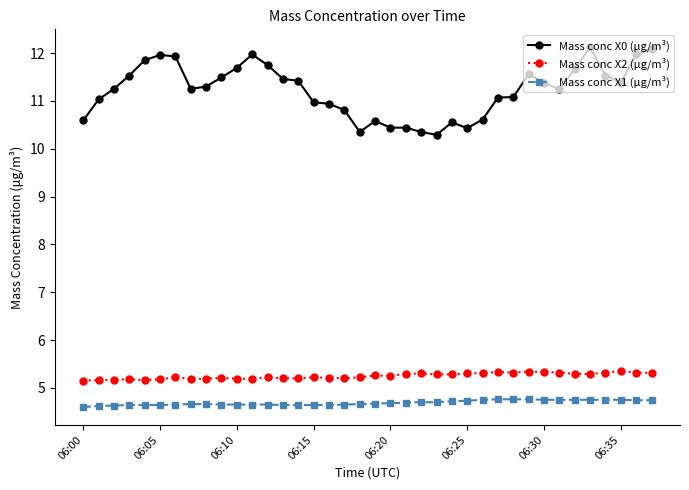

True or false: Mass conc X2 (μg/m³) and Mass conc X1 (μg/m³) intersect in this chart.

False